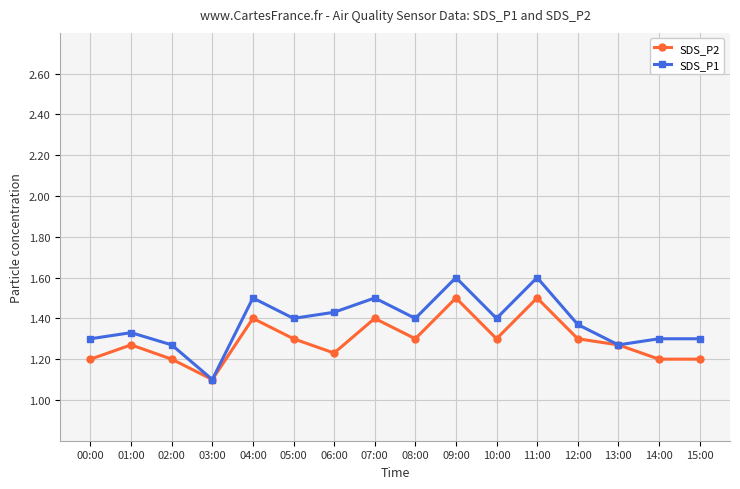

What is the highest value of the SDS_P1 series?

1.6